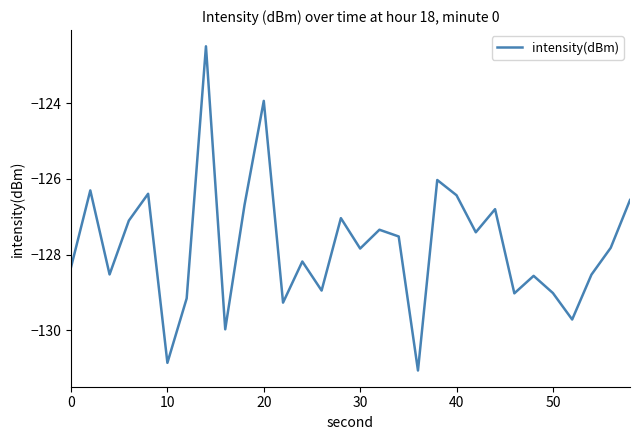

What is the greatest value displayed?

-122.5